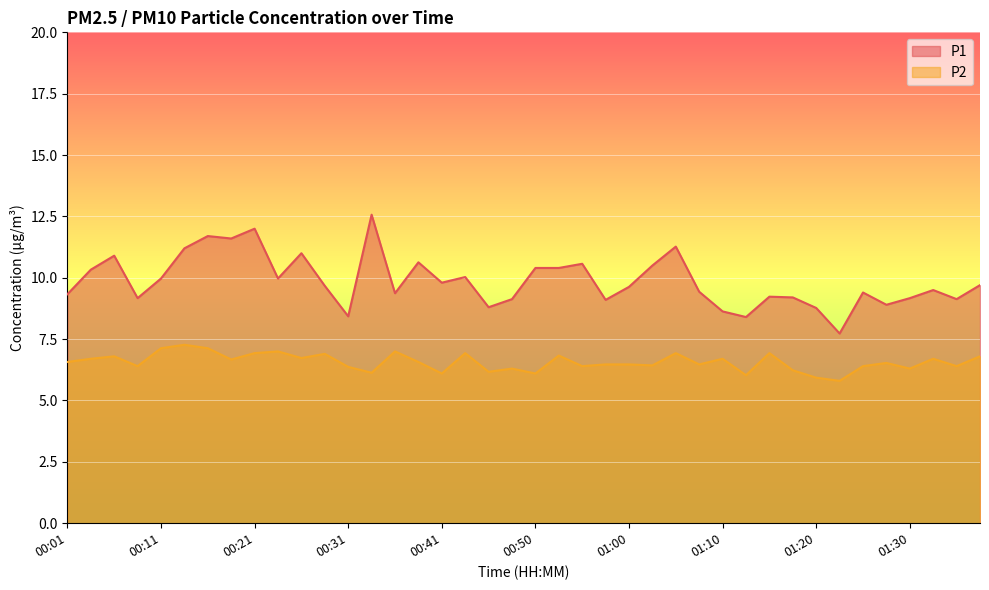

Reading left to right, extract all data points from this chart.

P1: 00:01=9.3	00:04=10.3	00:06=10.9	00:09=9.2	00:11=10.0	00:14=11.2	00:16=11.7	00:19=11.6	00:21=12.0	00:23=10.0	00:26=11.0	00:28=9.7	00:31=8.4	00:33=12.6	00:36=9.4	00:38=10.6	00:41=9.8	00:43=10.0	00:45=8.8	00:48=9.1	00:50=10.4	00:53=10.4	00:55=10.6	00:58=9.1	01:00=9.6	01:03=10.5	01:05=11.3	01:08=9.4	01:10=8.6	01:13=8.4	01:15=9.2	01:18=9.2	01:20=8.8	01:23=7.7	01:25=9.4	01:28=8.9	01:30=9.2	01:33=9.5	01:35=9.1	01:38=9.7
P2: 00:01=6.6	00:04=6.7	00:06=6.8	00:09=6.4	00:11=7.1	00:14=7.3	00:16=7.1	00:19=6.7	00:21=6.9	00:23=7.0	00:26=6.7	00:28=6.9	00:31=6.4	00:33=6.1	00:36=7.0	00:38=6.6	00:41=6.1	00:43=6.9	00:45=6.2	00:48=6.3	00:50=6.1	00:53=6.8	00:55=6.4	00:58=6.5	01:00=6.5	01:03=6.4	01:05=6.9	01:08=6.5	01:10=6.7	01:13=6.0	01:15=6.9	01:18=6.2	01:20=5.9	01:23=5.8	01:25=6.4	01:28=6.5	01:30=6.3	01:33=6.7	01:35=6.4	01:38=6.8